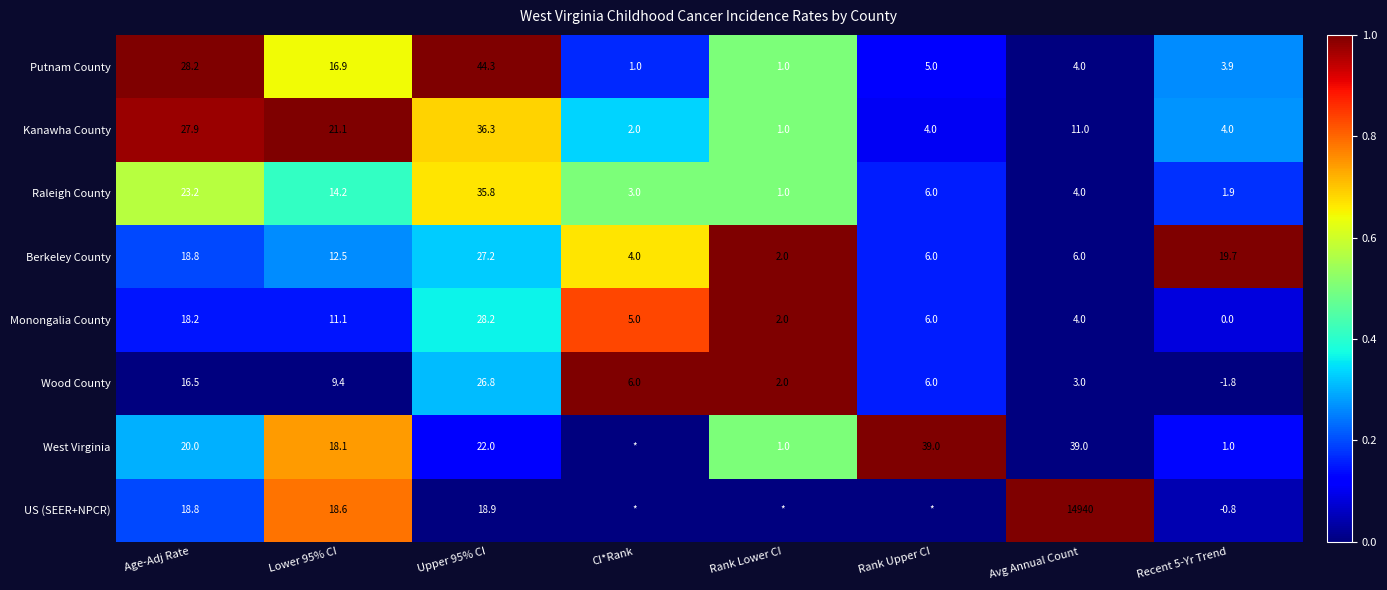

At how many categories does at least one series exceed 0?

8